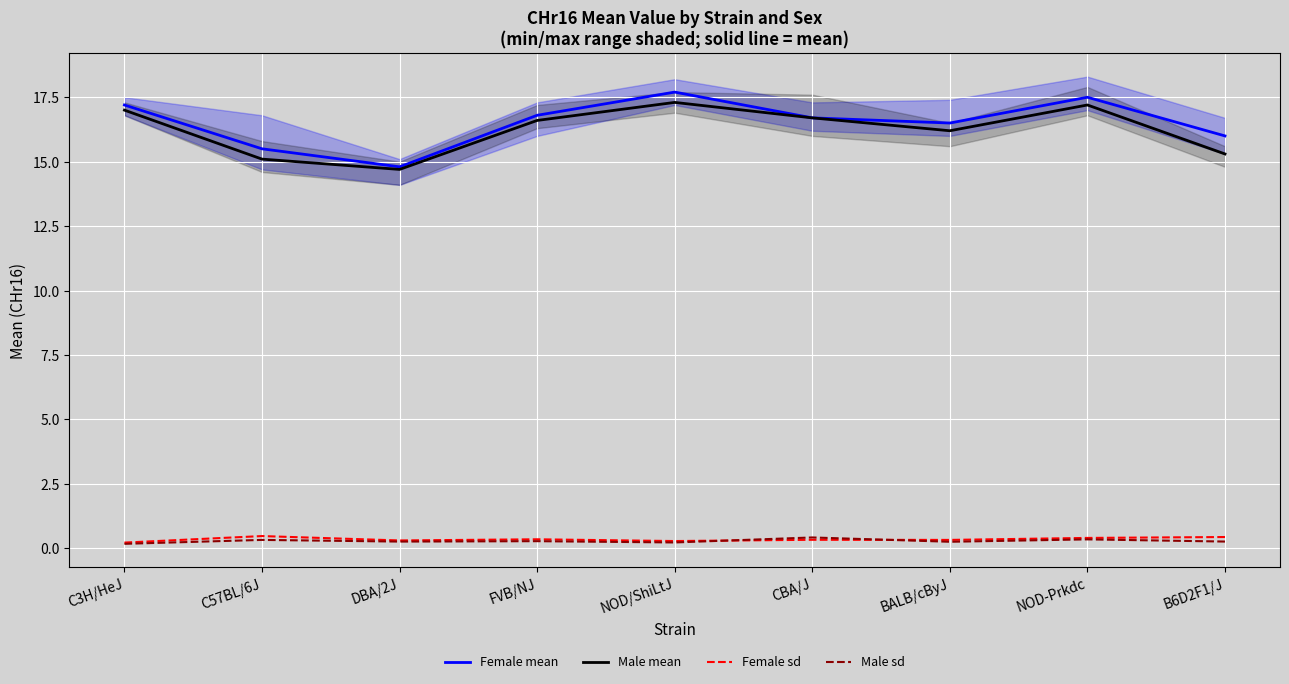

True or false: Male sd and Female mean intersect in this chart.

False